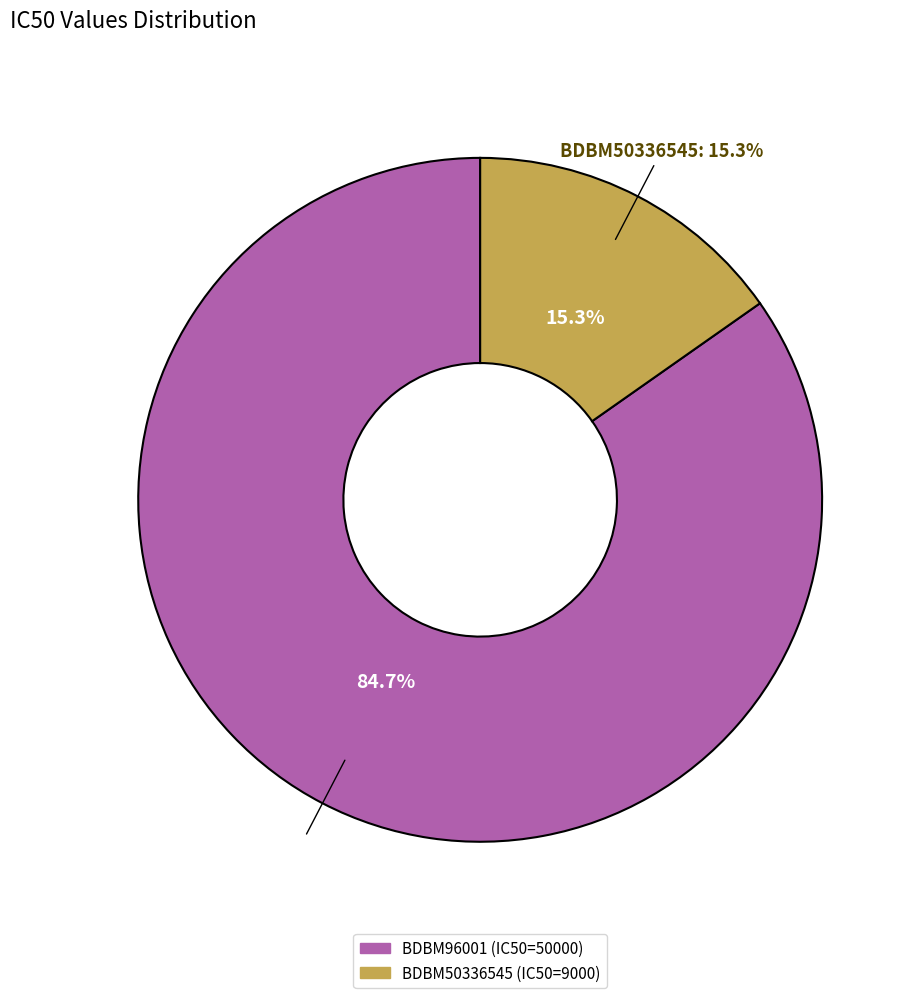

How many segments does this pie chart have?

2